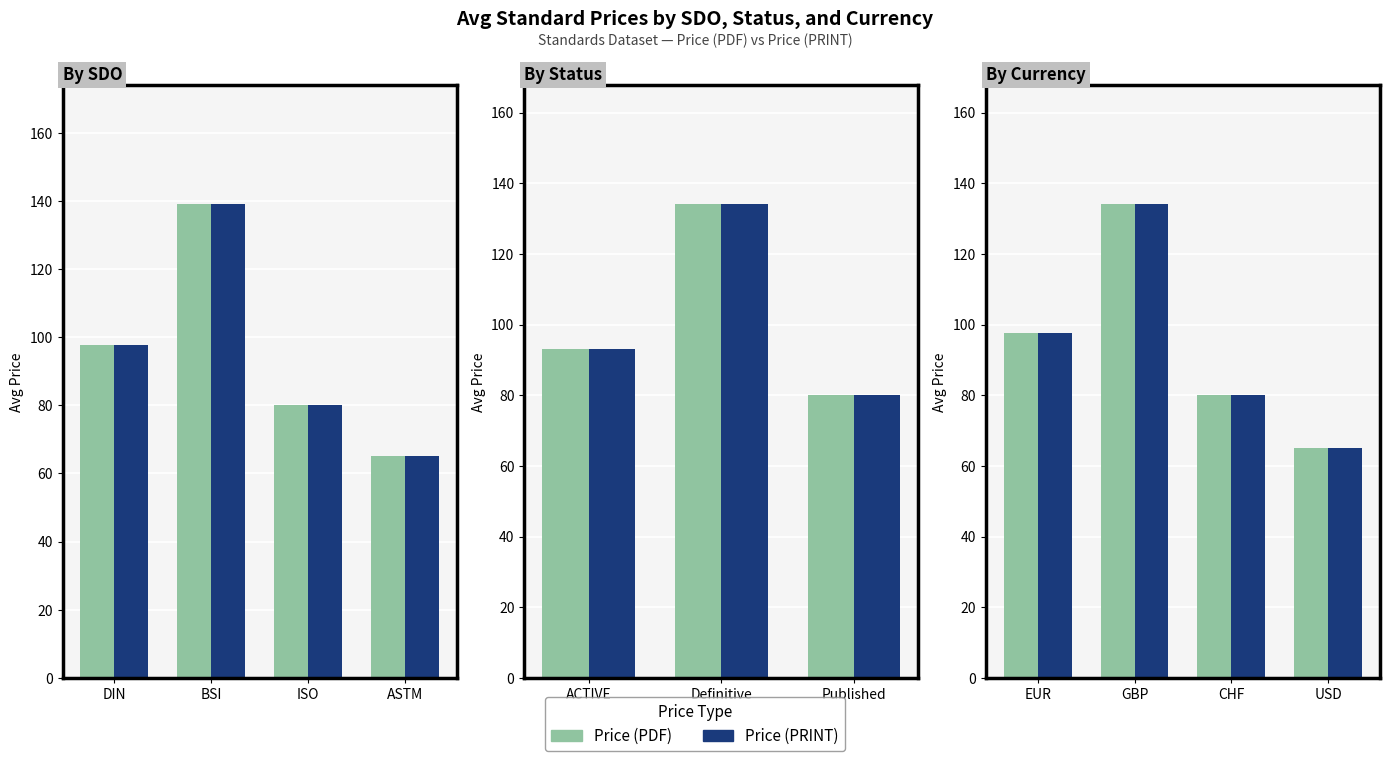

What is the value of the Price (PRINT) bar at the 4th from the left?

65.0